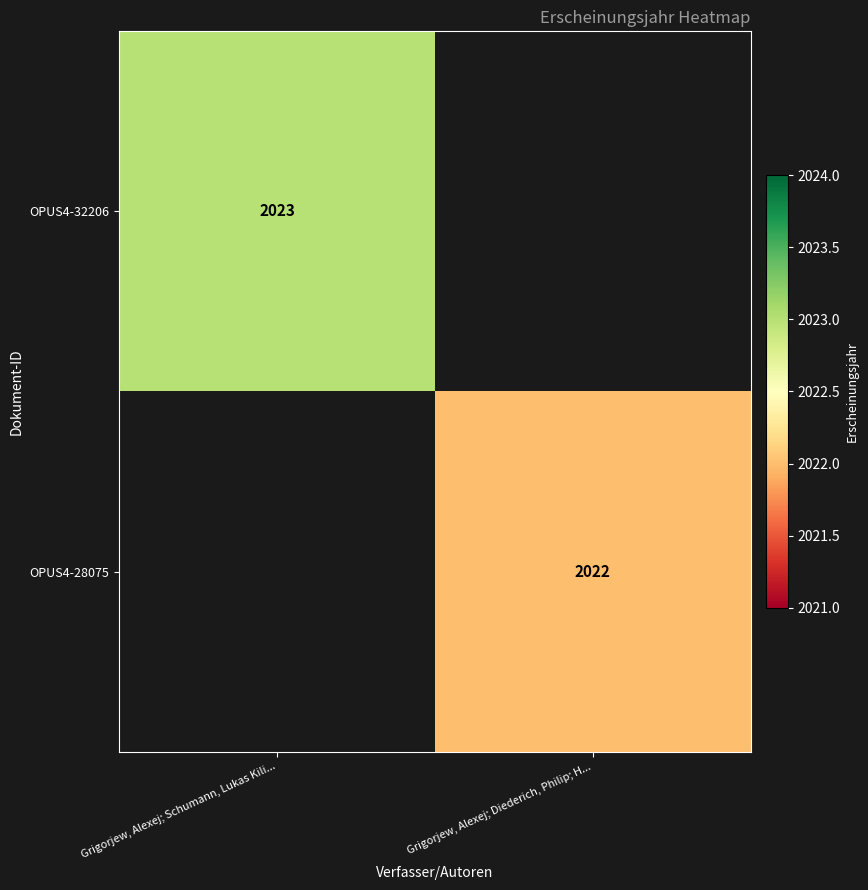

True or false: OPUS4-28075 has a value of 2022 at Grigorjew, Alexej; Diederich, Philip; H....

True